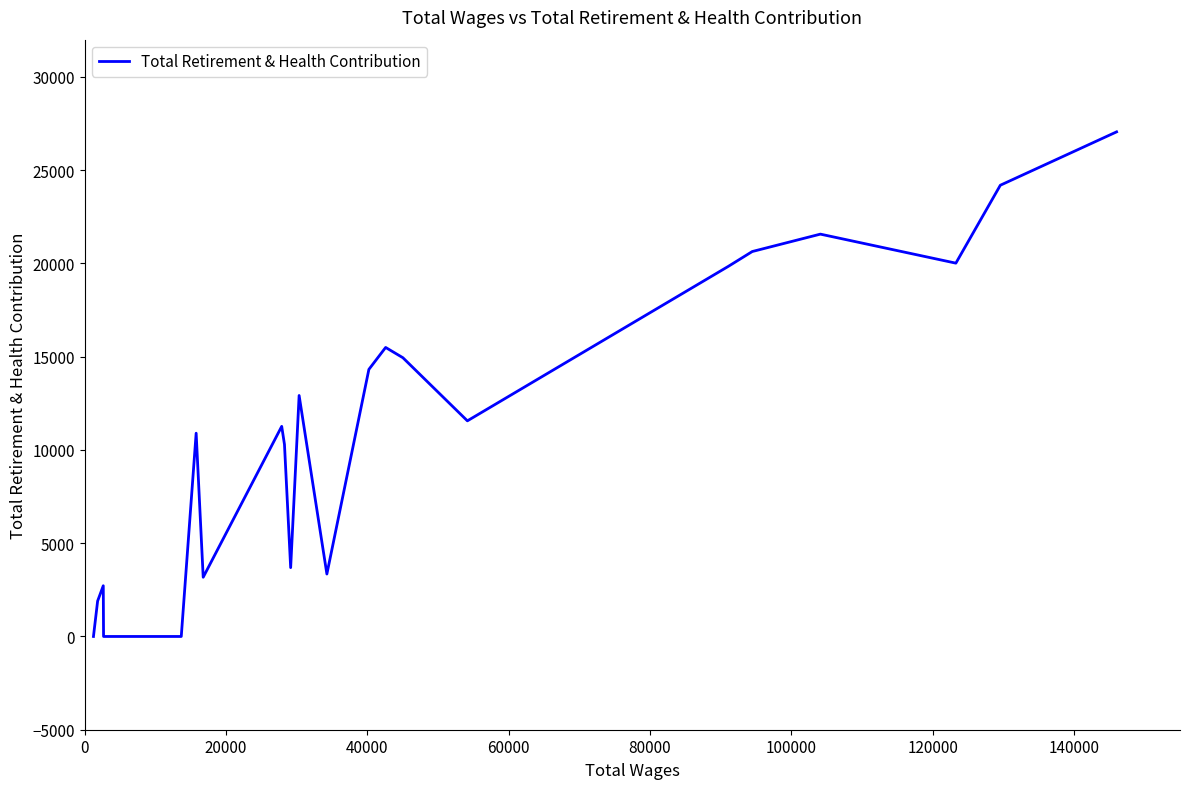

What is the difference between the maximum and minimum values?

27056